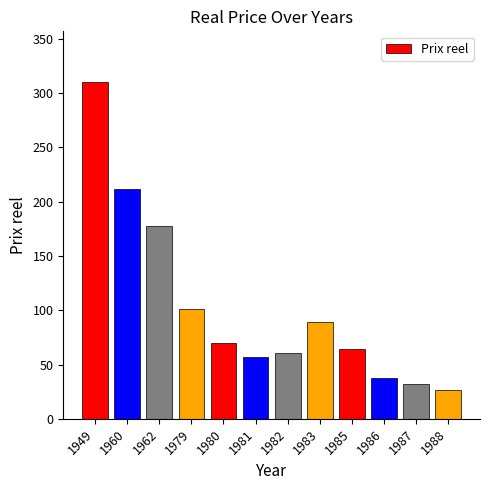

Approximately how many times larger is the value at 1987 compared to 1988?

1.2